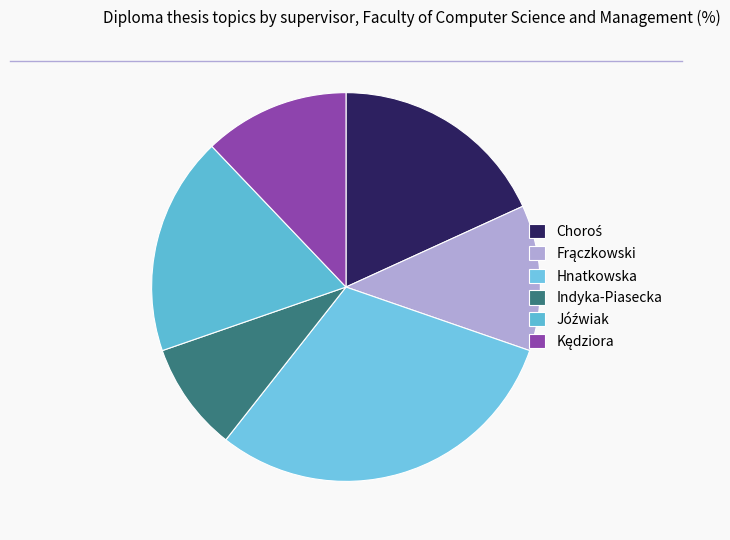

To the nearest percent, what is the difference between the Indyka-Piasecka and Hnatkowska slice percentages?

21%